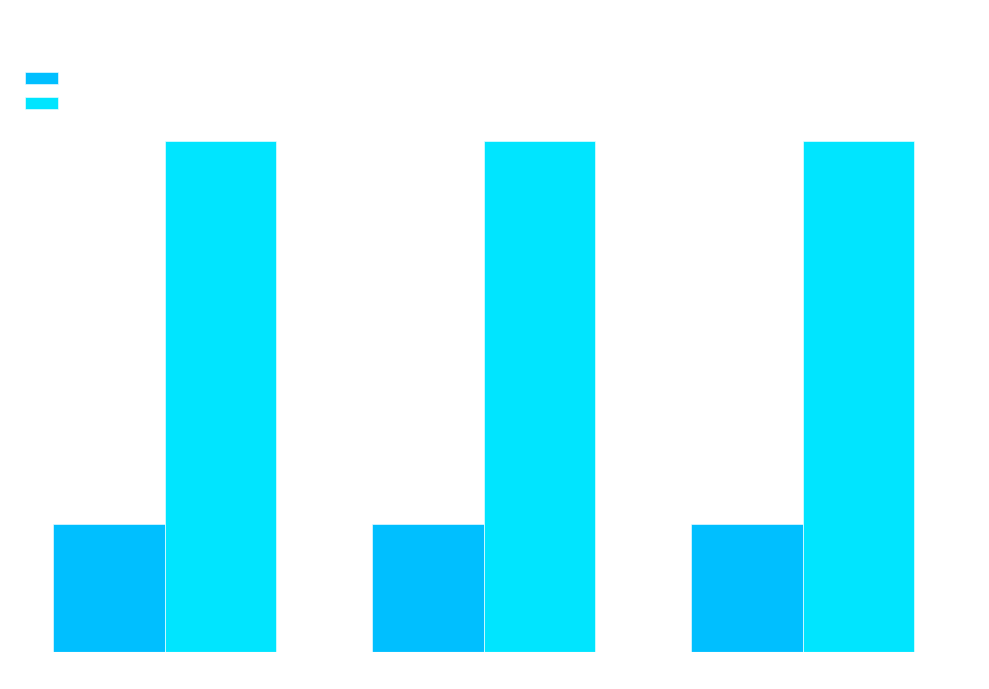

Count the number of data series in this chart.

2